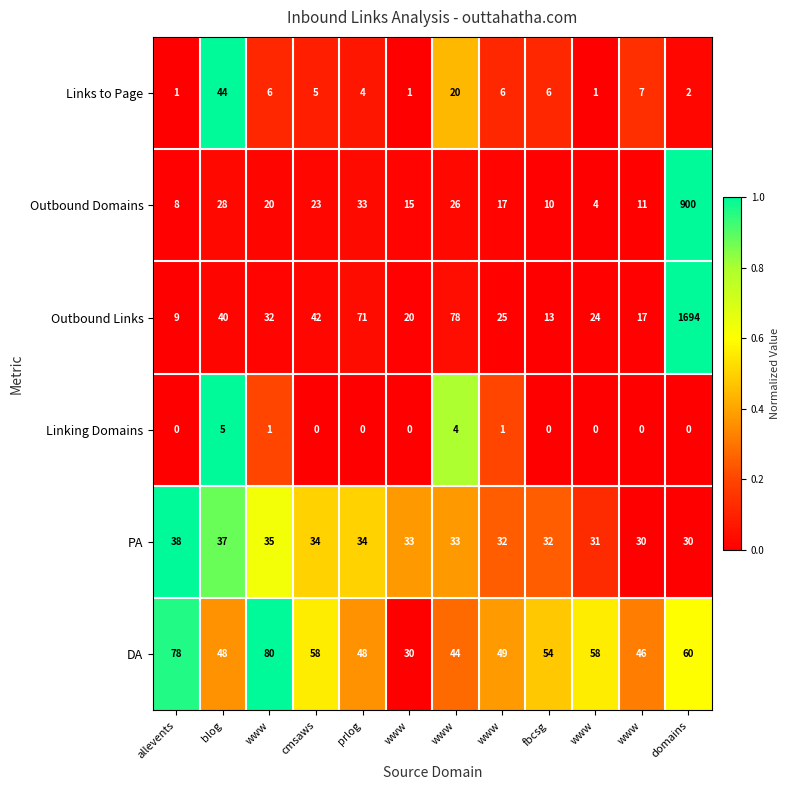

How many positive values does the Linking Domains series have?

4